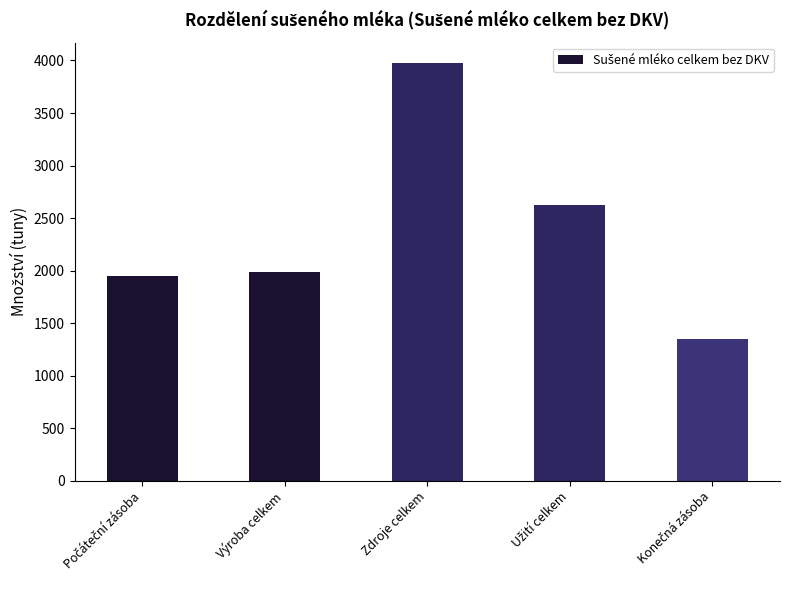

True or false: the data shows 1985.3 at Výroba celkem.

True